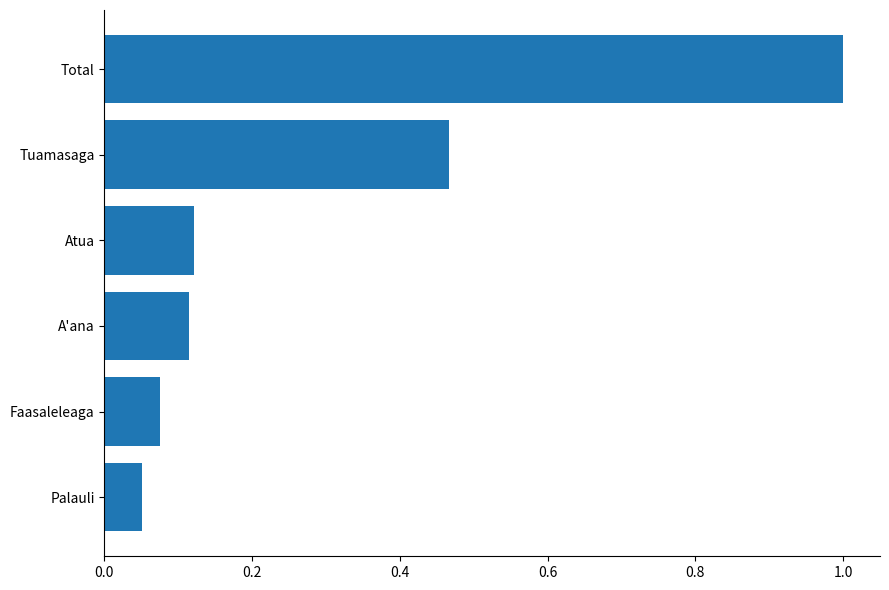

The chart shows a value of 1.0 at Total. True or false?

True